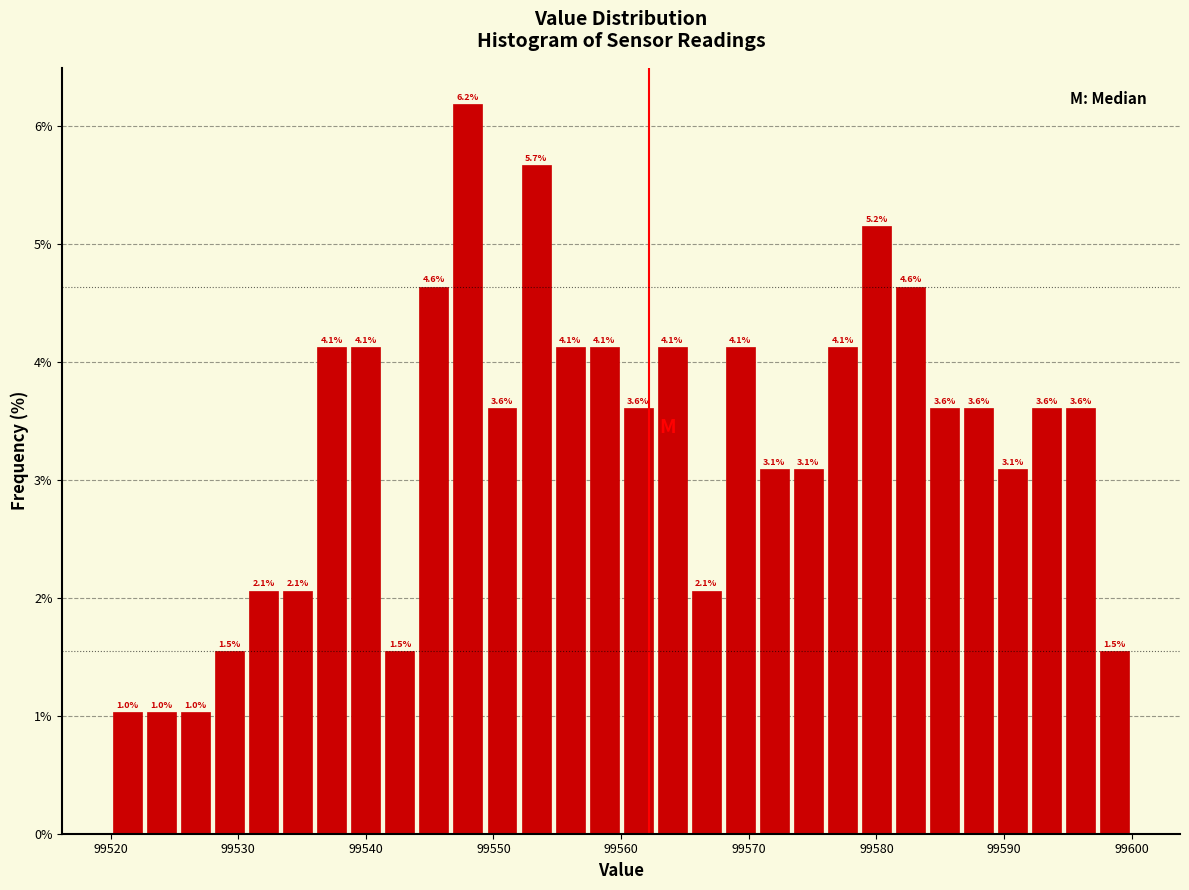

Around what value on the x-axis is the tallest bar? Give the approximate position of its centre, as read against the axis.

99548